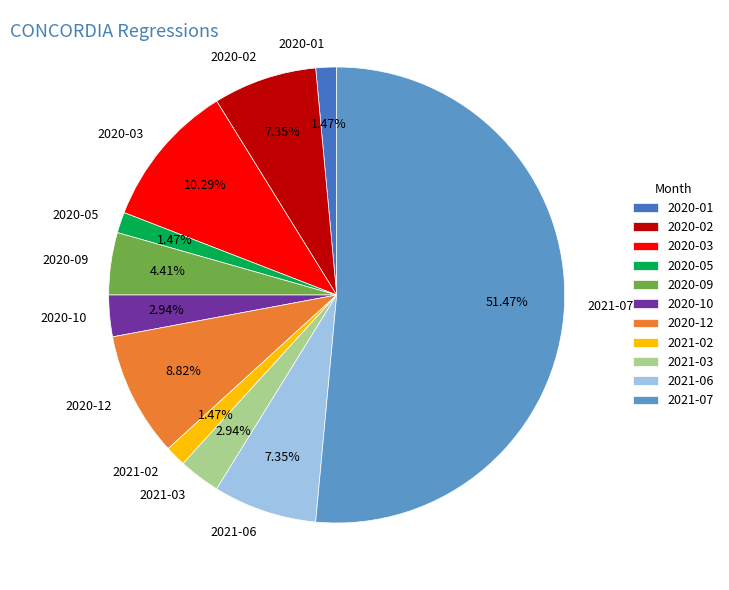

How many segments does this pie chart have?

11